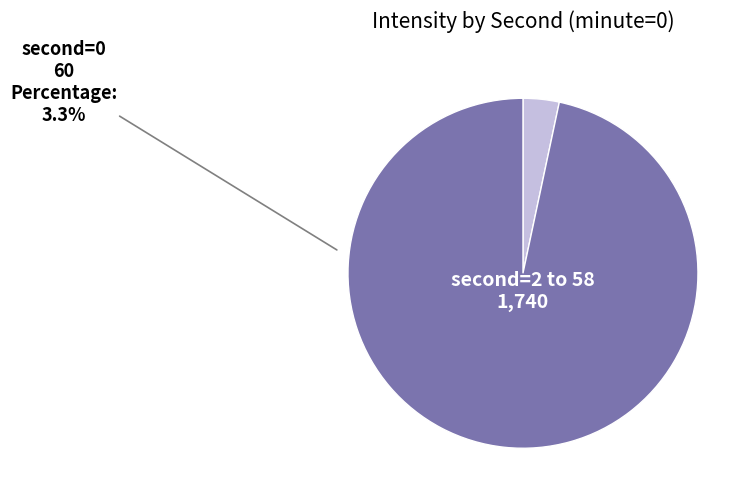

Is there a majority slice in this chart?

Yes